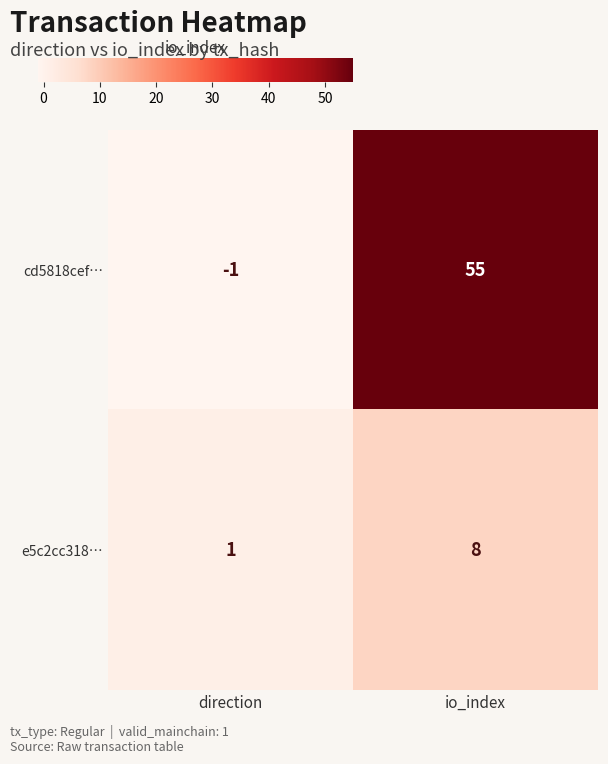

The cd5818cef… series shows 55 at io_index. True or false?

True